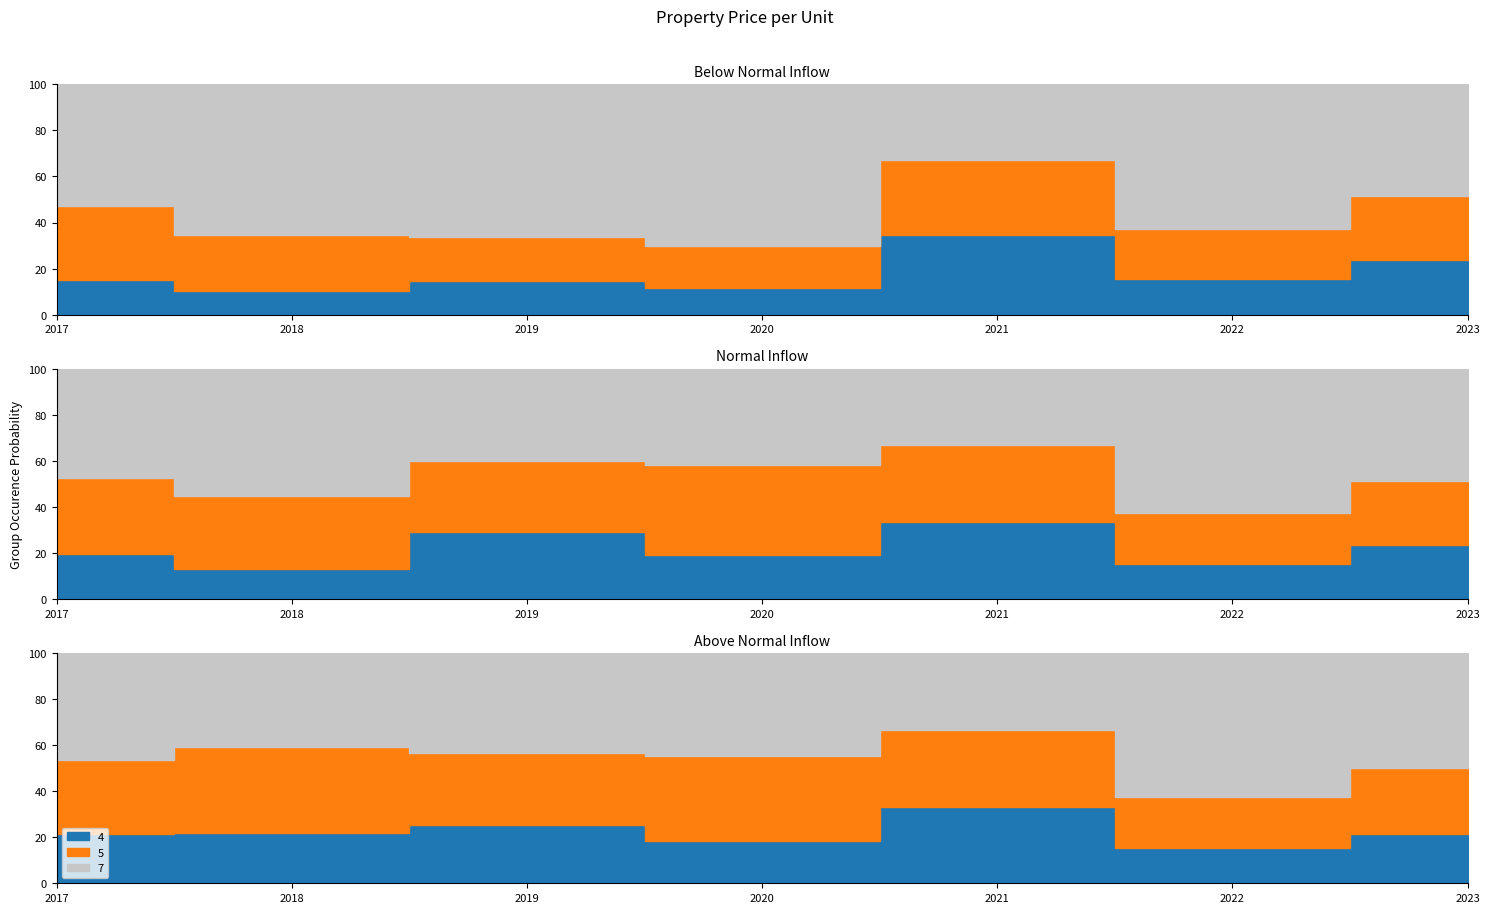

List the labels in order of P¿i~/uj_low value, largest first.

2023, 2022, 2021, 2017, 2019, 2020, 2018